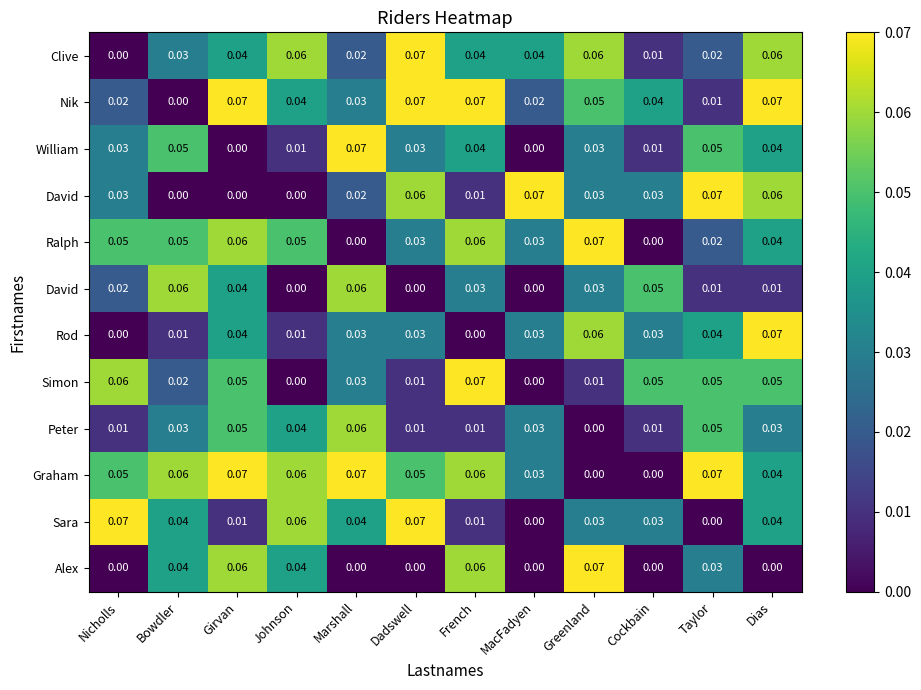

What is the total value across all series at Dadswell?

0.4